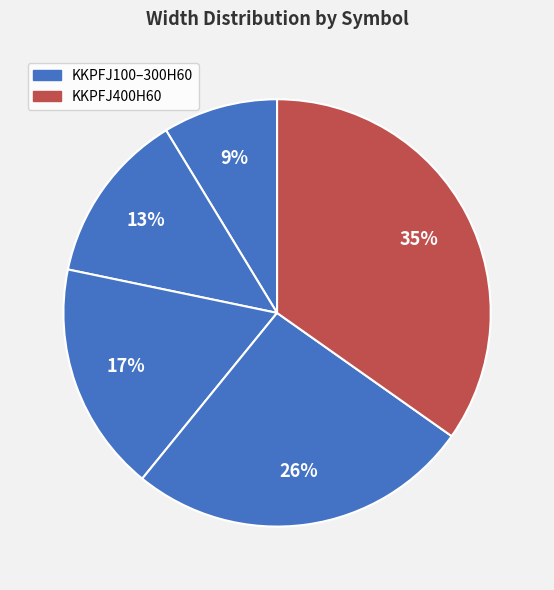

Count the number of slices in the pie.

5